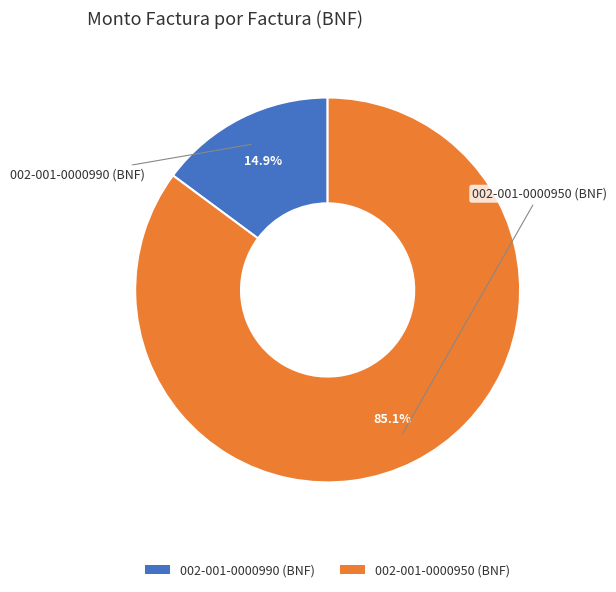

Count the number of slices in the pie.

2